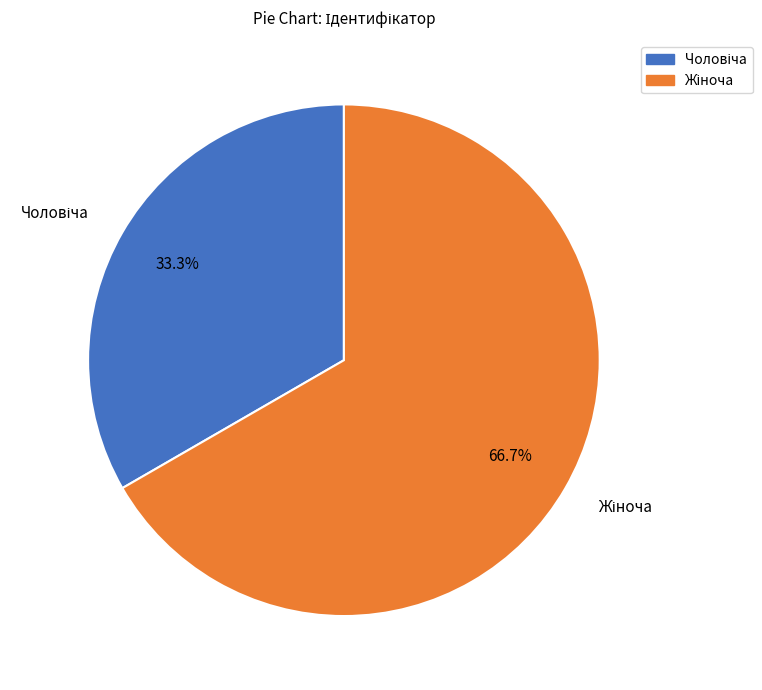

Does any single category account for the majority?

Yes